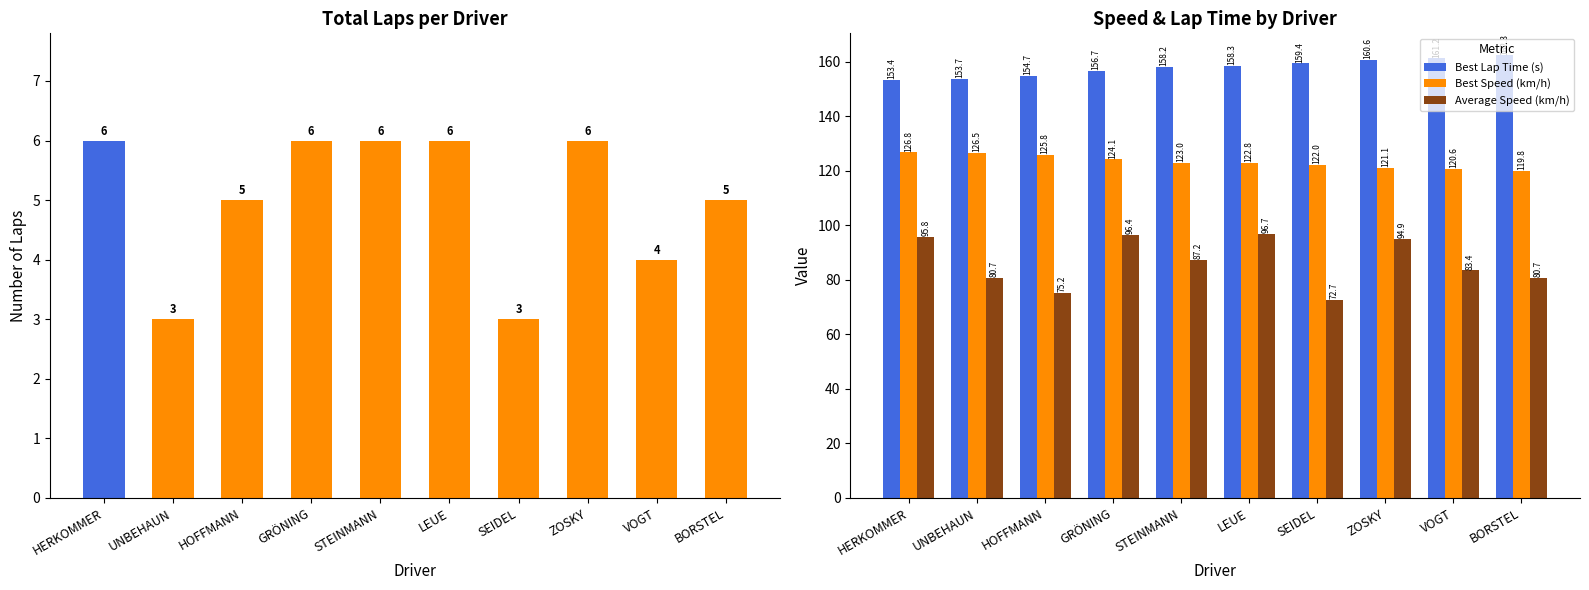

At which label does Average Speed (km/h) first exceed 87?

HERKOMMER